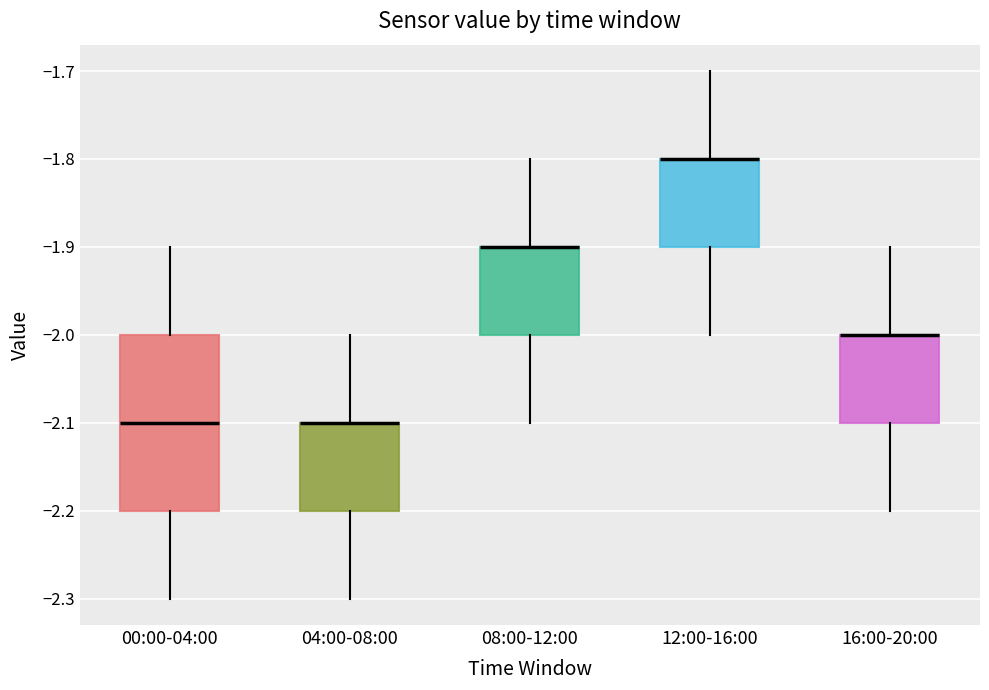

Which box is the tallest, from its lower edge to its upper edge?

00:00-04:00